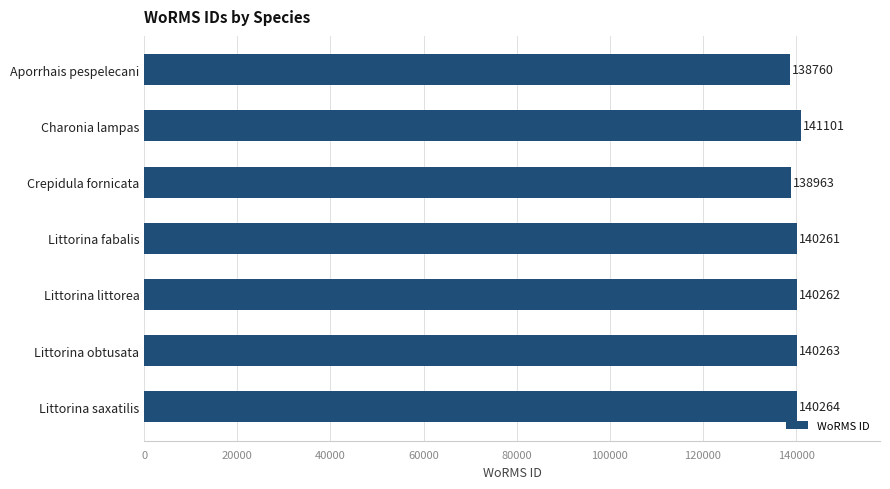

How many values are below 140262?

3